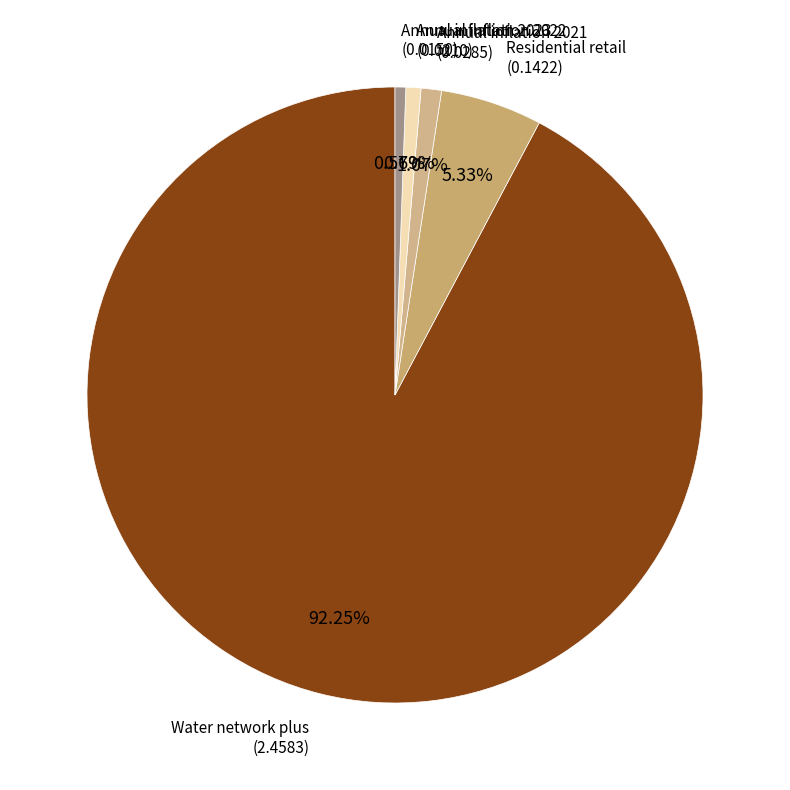

Which slice is the largest?

Water network plus